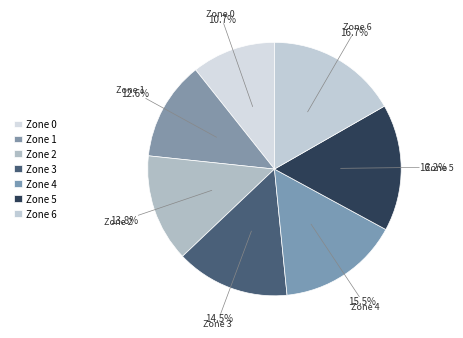

Which category has the biggest portion of the pie?

Zone 6